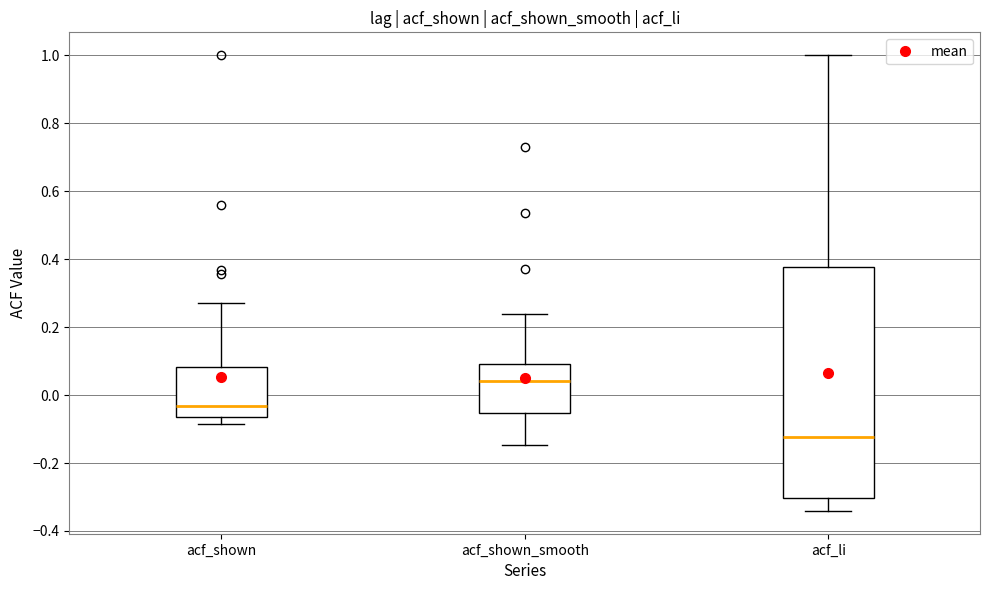

Reading left to right, read every box against the y-axis: the position of its median line, the range the box covers, and the ends of its whiskers. The values are not printed on the chart, so give them approximately, as read against the axis.

acf_shown: median -0.04, box -0.06 to 0.08, whiskers -0.08 to 0.28
acf_shown_smooth: median 0.04, box -0.06 to 0.10, whiskers -0.14 to 0.24
acf_li: median -0.12, box -0.30 to 0.38, whiskers -0.34 to 1.00